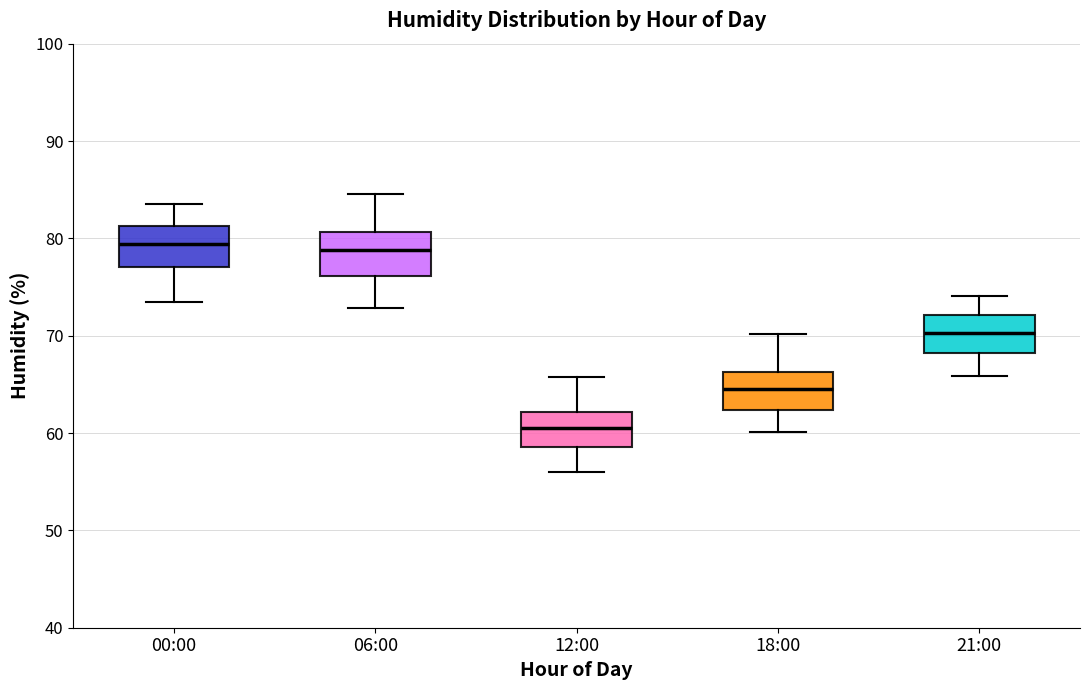

Where does the lower whisker of the box for 12:00 end on the y-axis? The values are not printed on the chart, so give them approximately, as read against the axis.

56